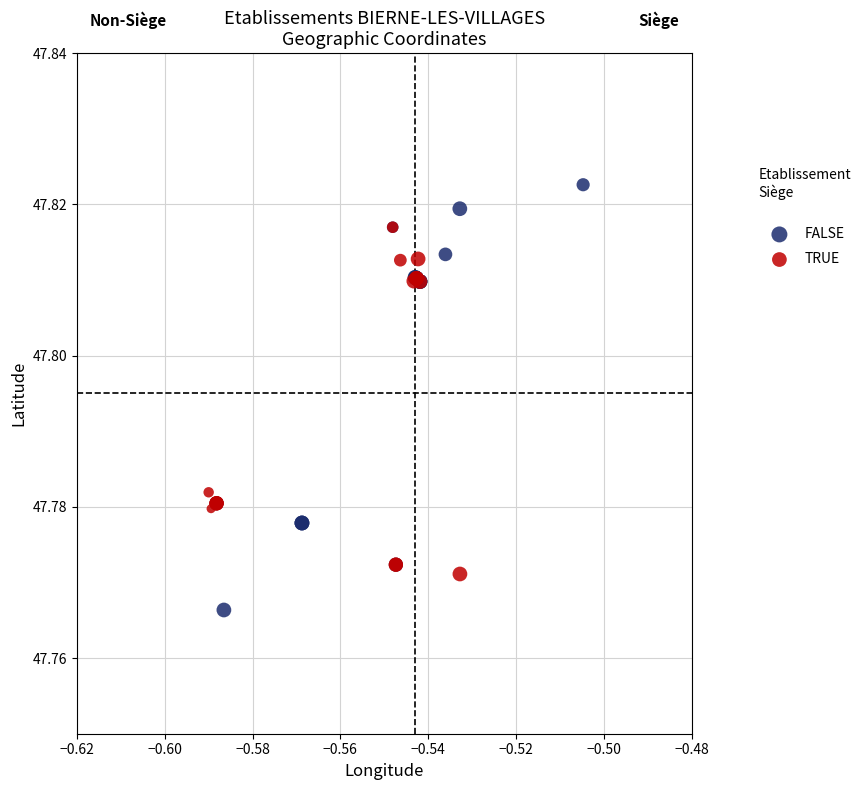

Which series has the largest Y range (max minus min)?

FALSE